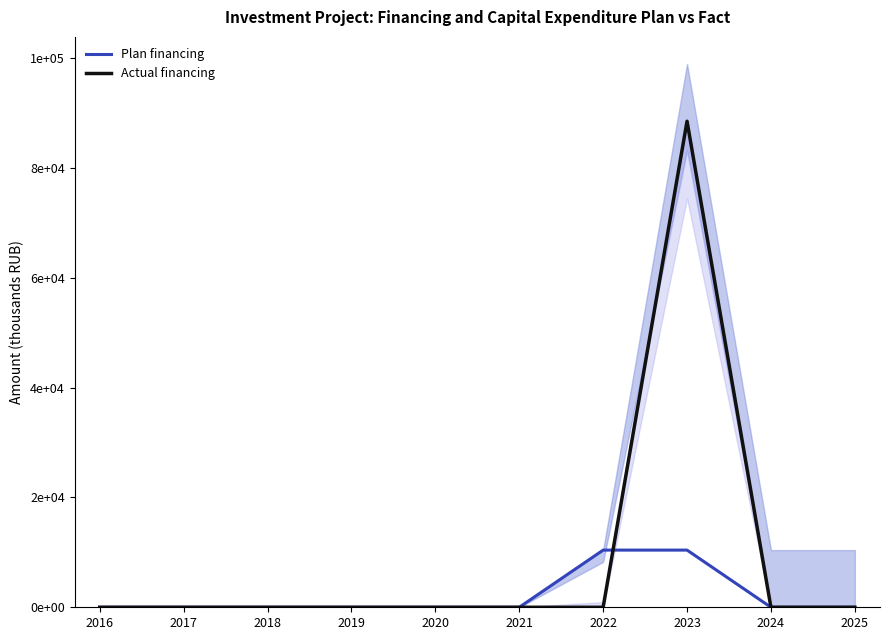

What is the average value of the Plan financing series?

2082.1